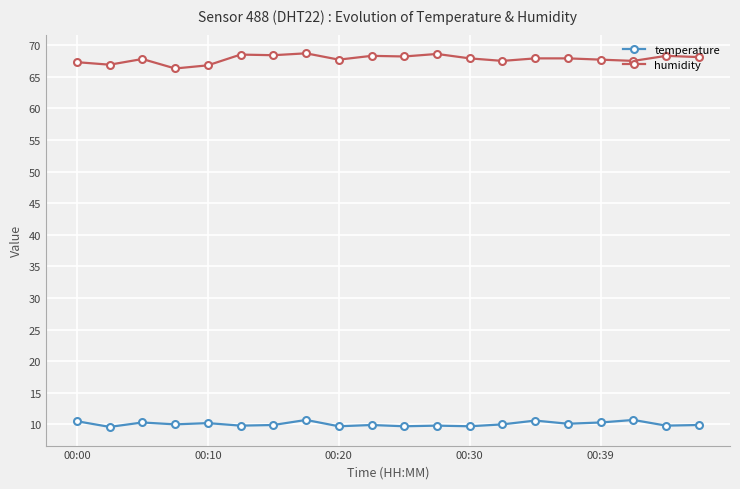

How many lines are shown in the chart?

2